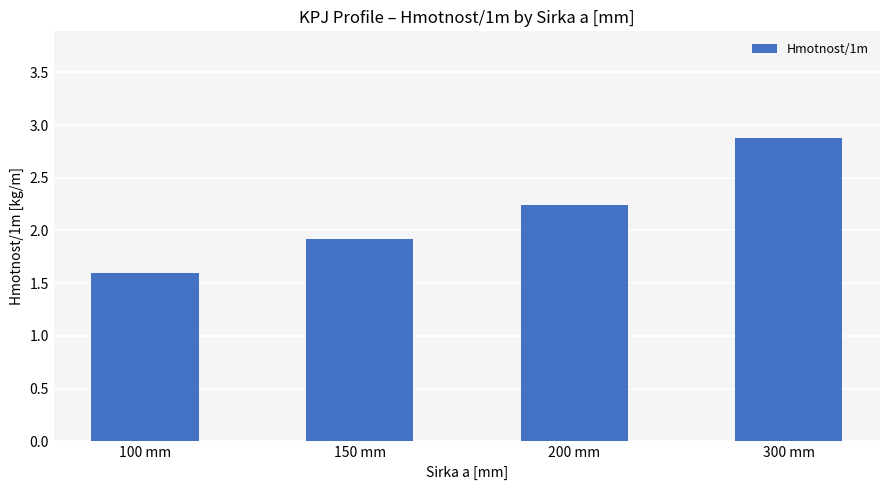

What is the label of the 1st bar from the left?

100 mm